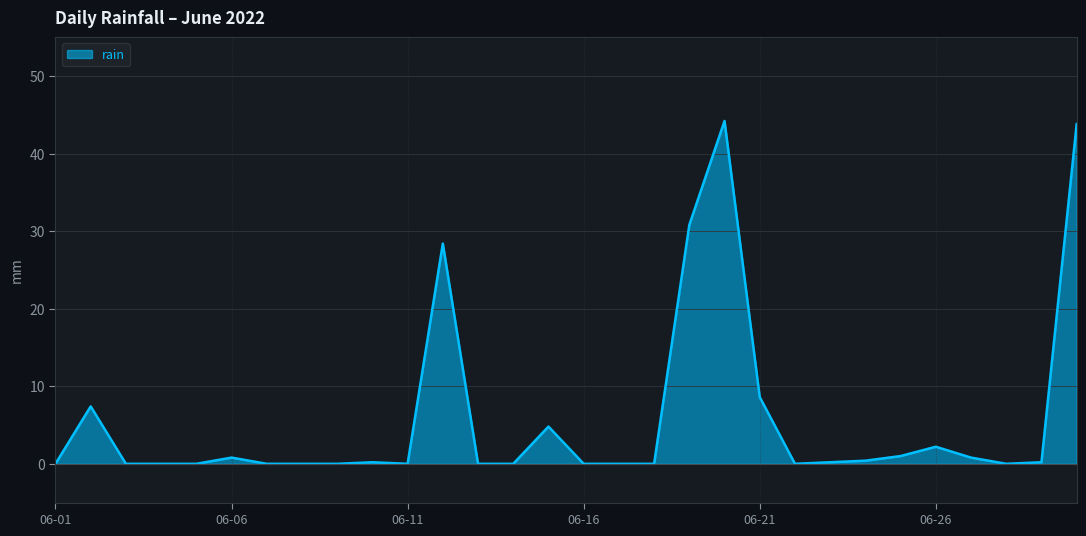

What is the difference between the maximum and minimum values?

44.2